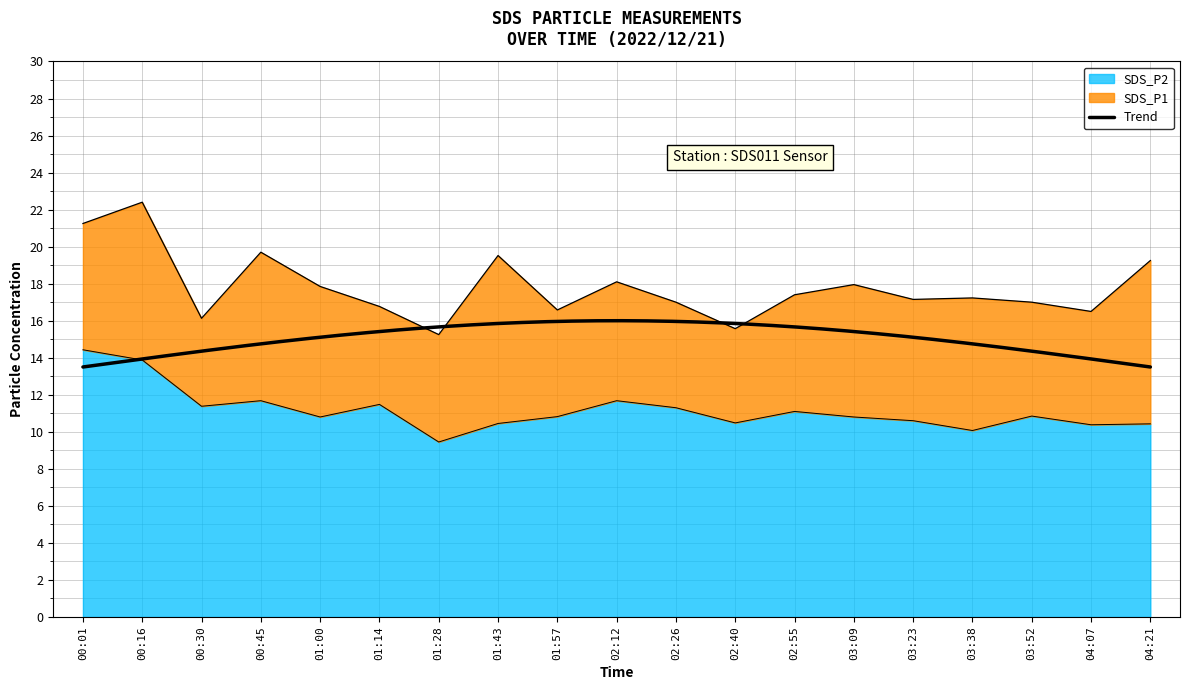

True or false: SDS_P1 and SDS_P2 intersect in this chart.

False